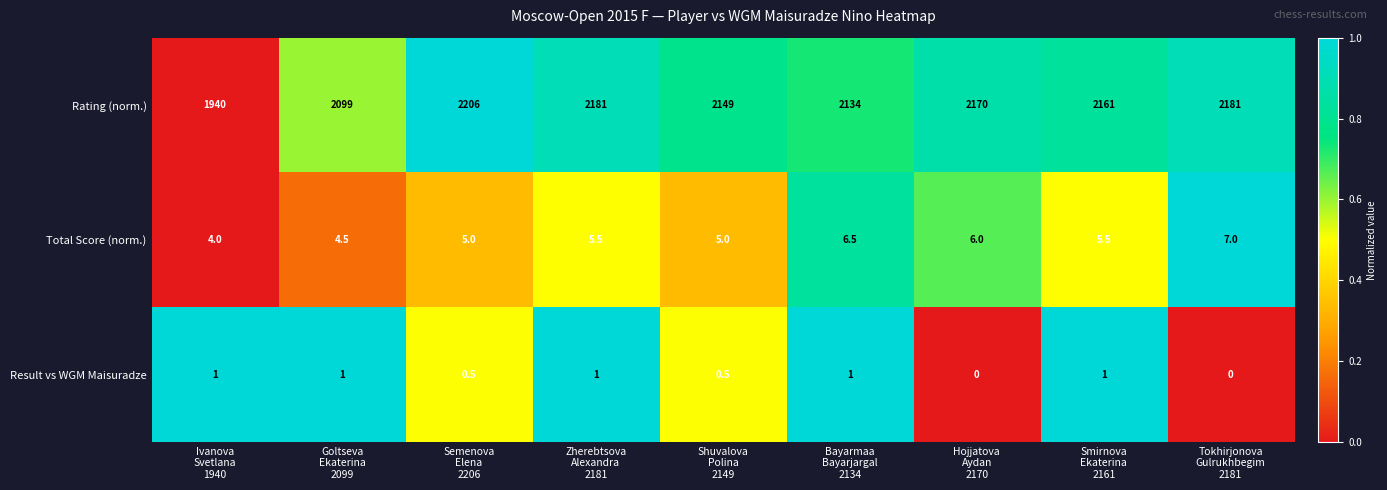

Rank the series by their maximum value, from highest to lowest.

Rating (norm.), Total Score (norm.), Result vs WGM Maisuradze